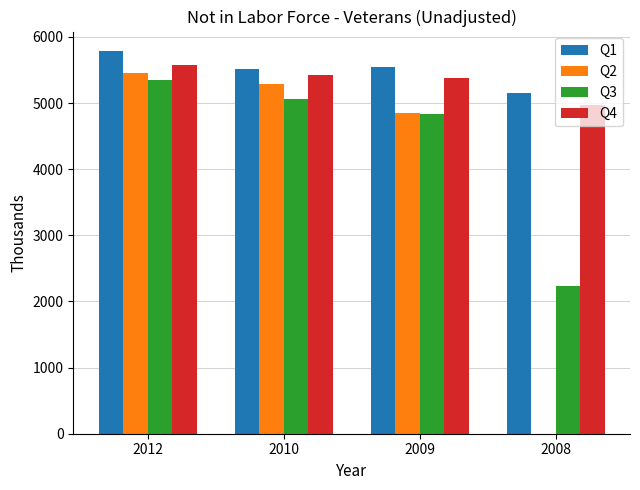

Read the Q4 value at 2008.

4966